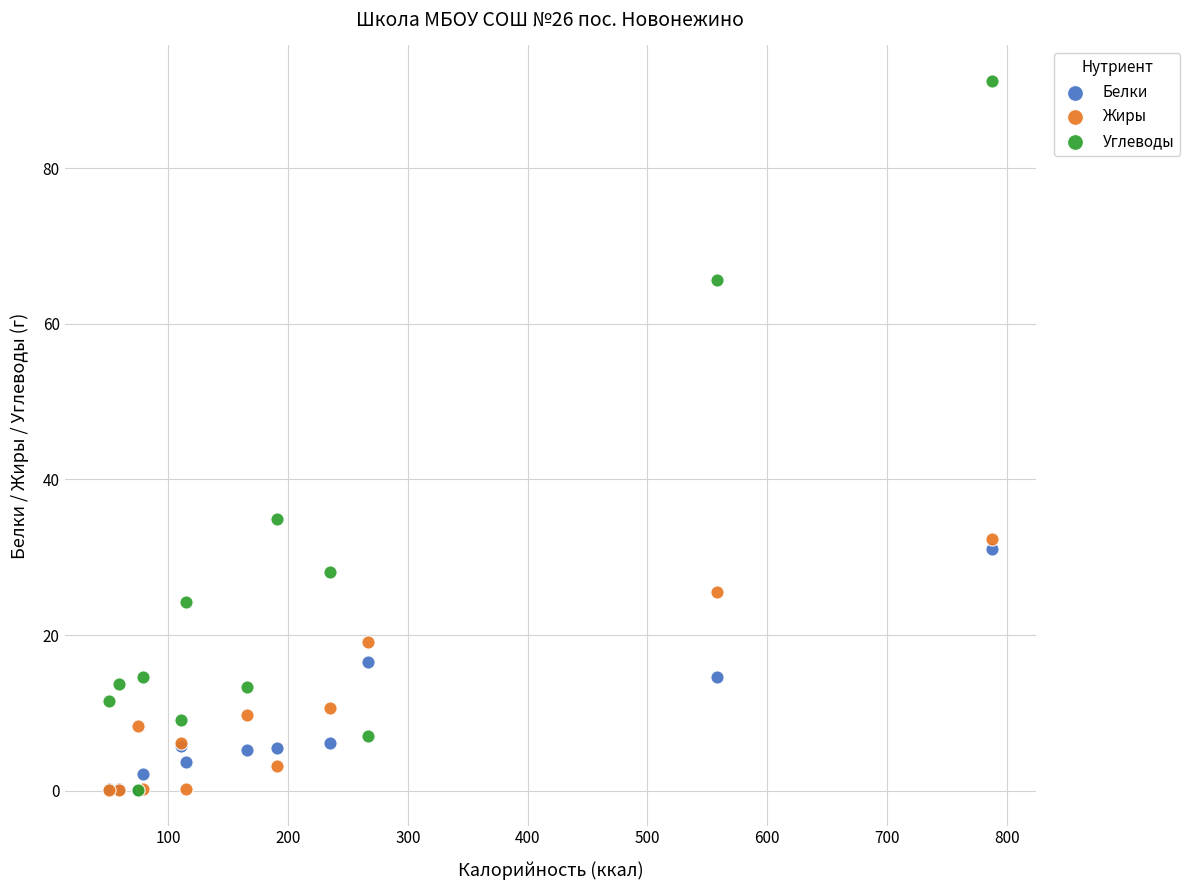

In the Углеводы series, what Y value is closest to 45?

34.9